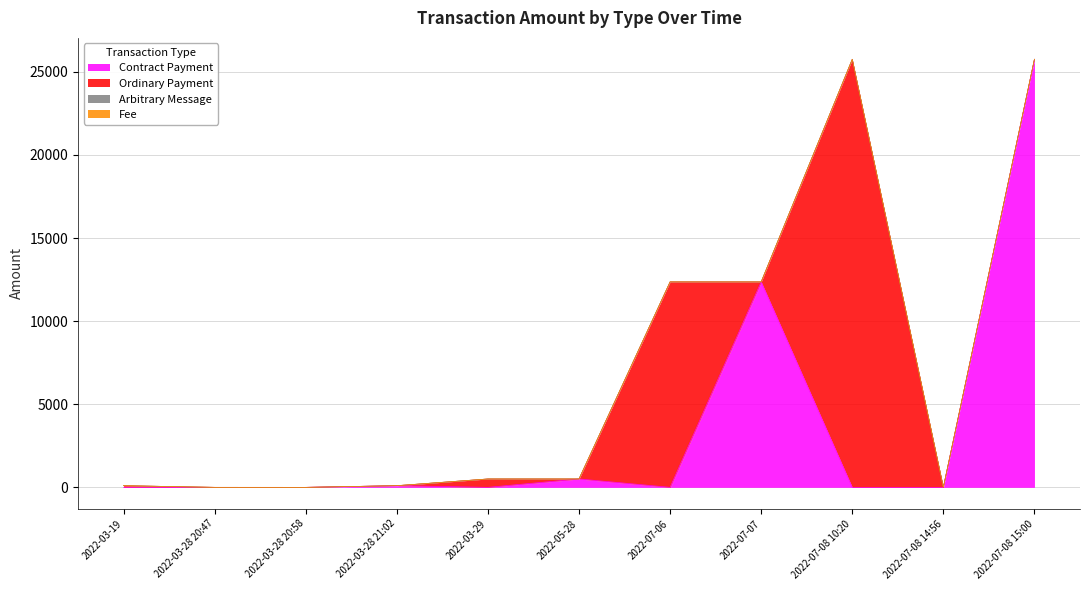

Which series has the widest spread of values?

Ordinary Payment